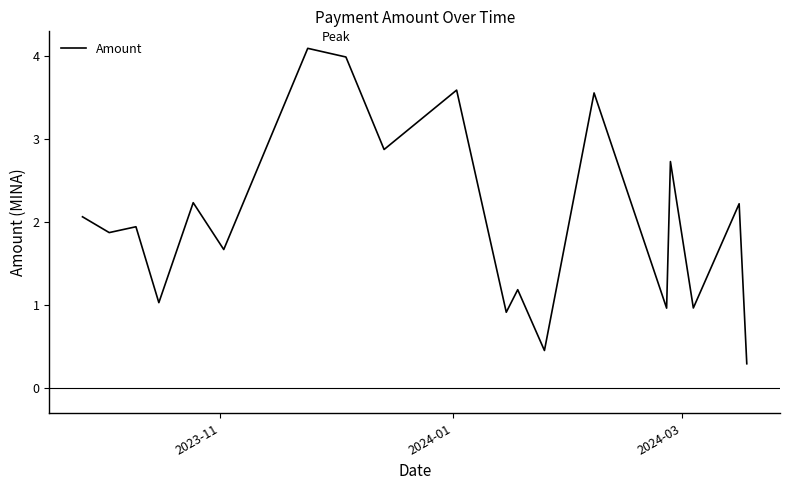

What is the smallest value displayed?

0.3